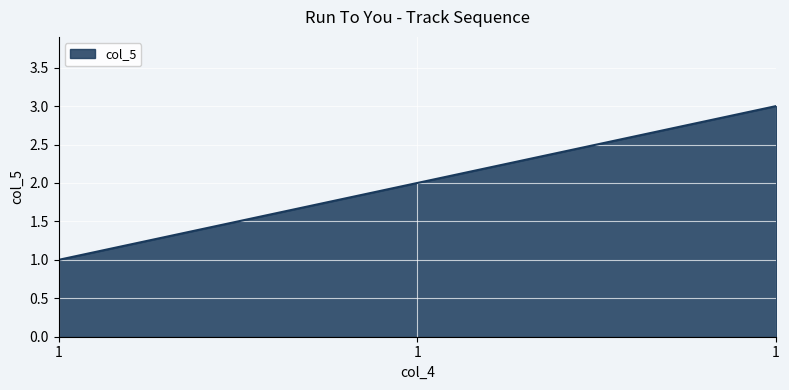

What is the change in value from 1 to 1?

+2